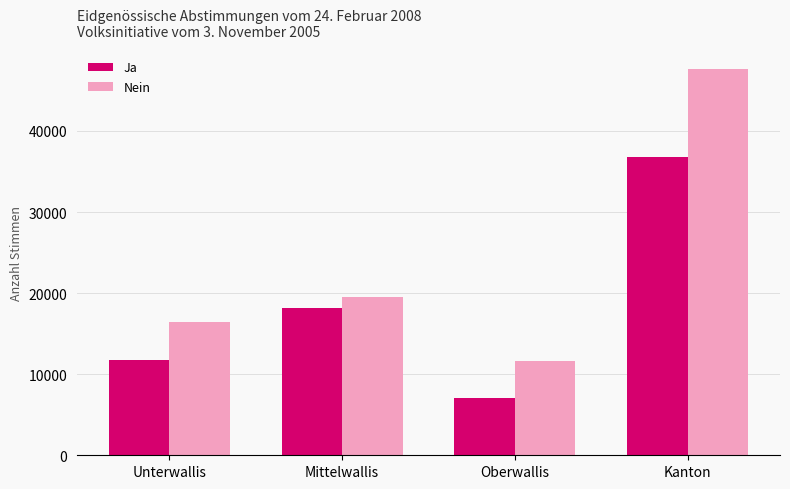

Rank the series by their average value, from lowest to highest.

Ja, Nein